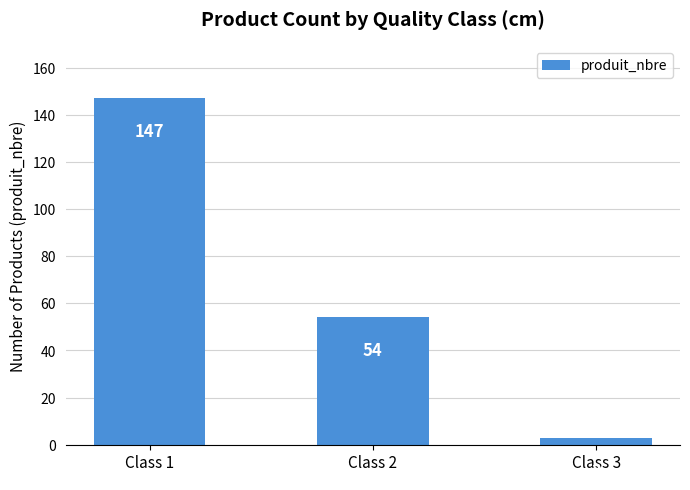

Reading left to right, what are all the values shown in this chart?

147	54	3